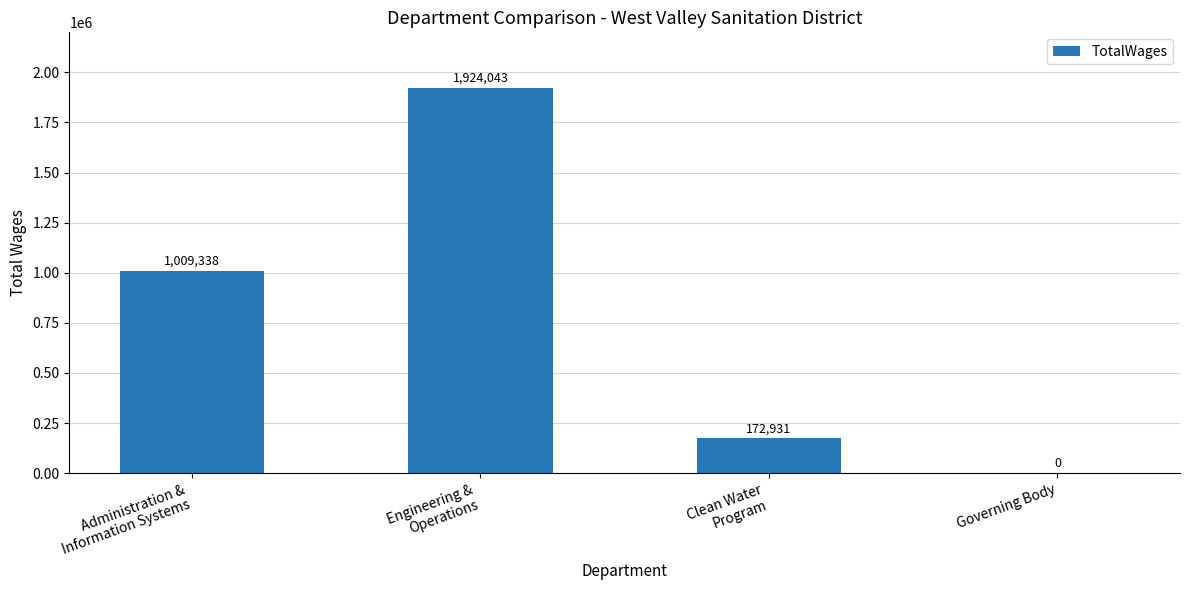

Is it true that the value at Governing Body is 1049279?

False